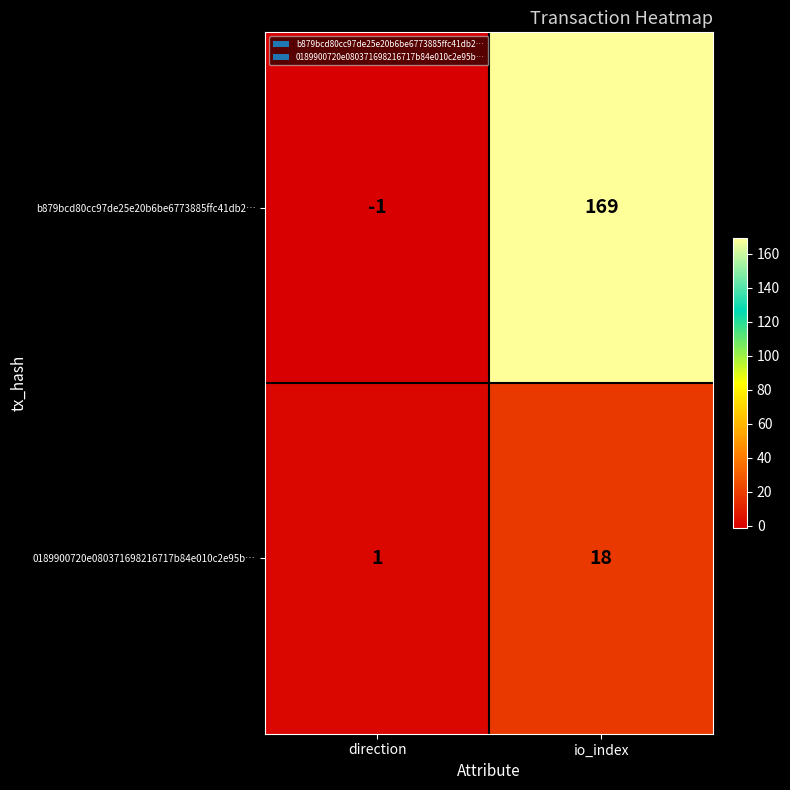

The value of b879bcd80cc97de25e20b6be6773885ffc41db2… at io_index is 258. True or false?

False